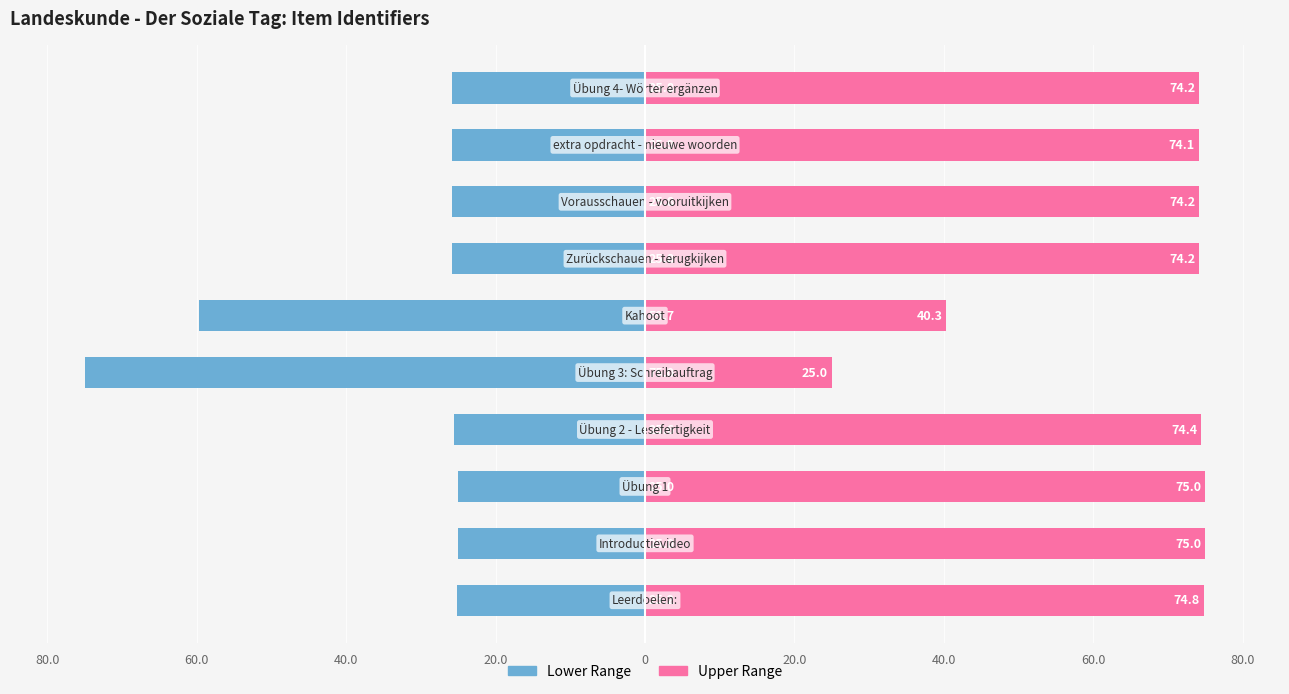

What is the difference between the maximum and minimum values in the Identifier (upper) series?

50.0